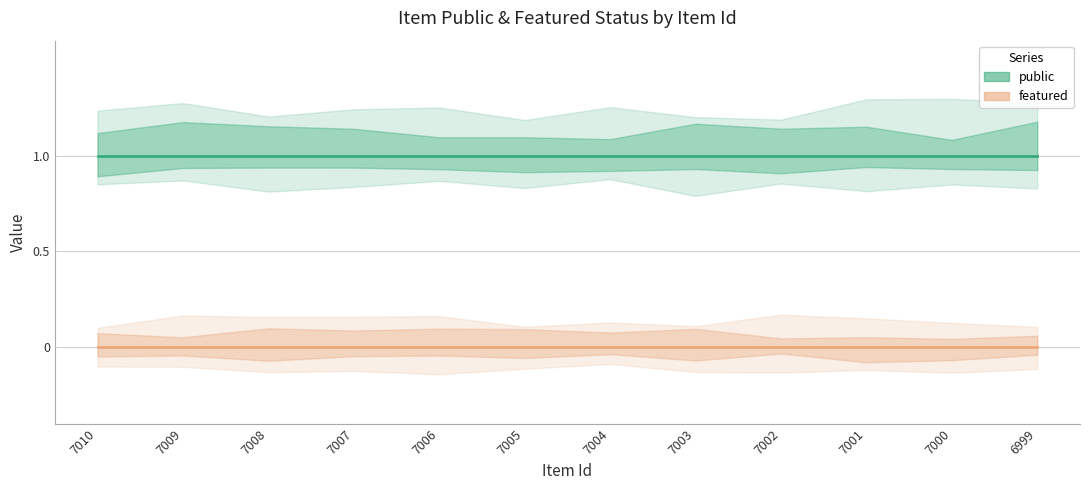

True or false: public and featured intersect in this chart.

False